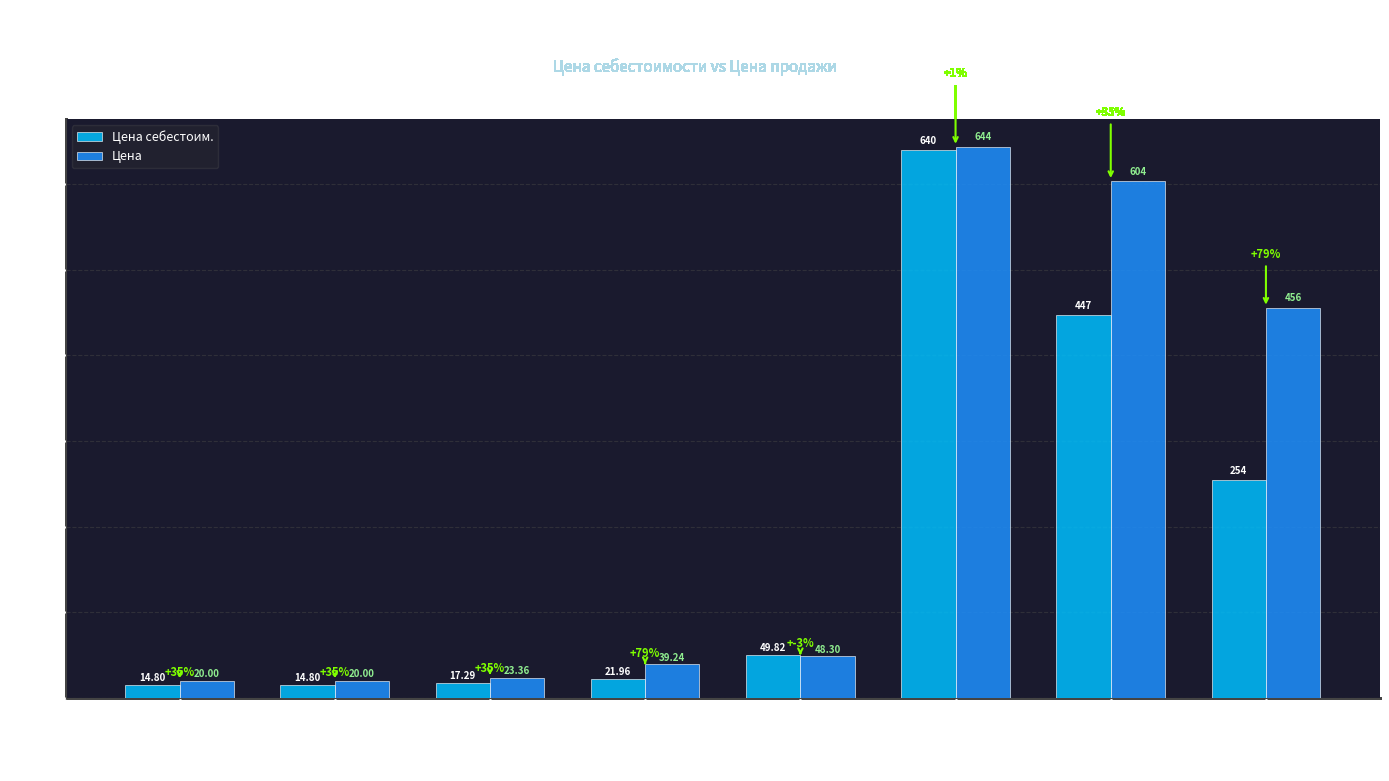

At Вяленый окорок, list the series in order from smallest to largest.

Цена, Цена себестоим.